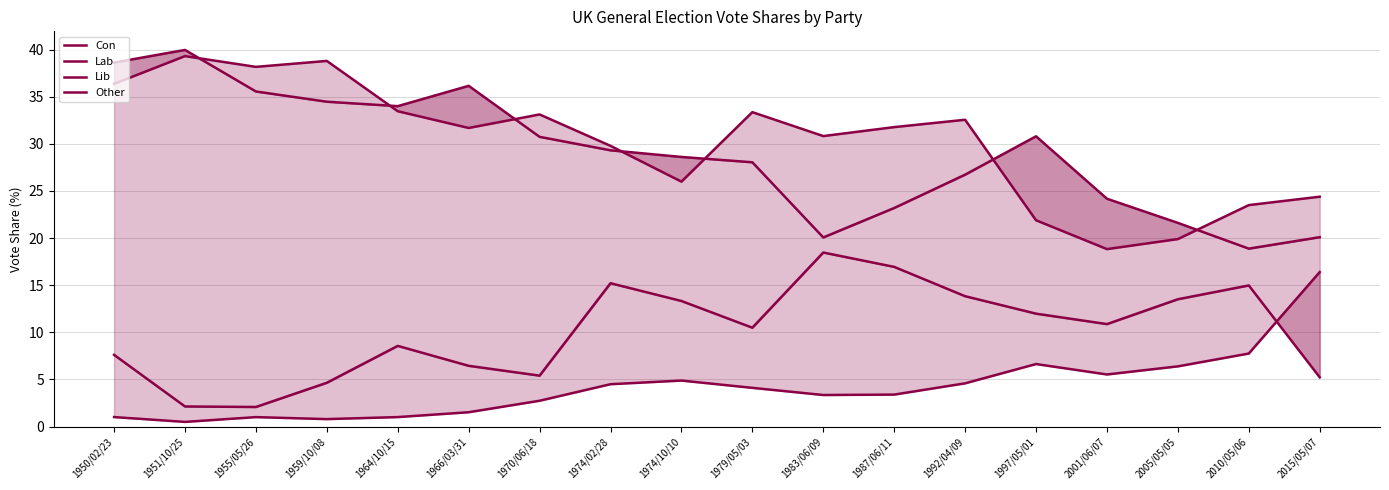

At 1974/10/10, list the series in order from largest to smallest.

Lab, Con, Lib, Other